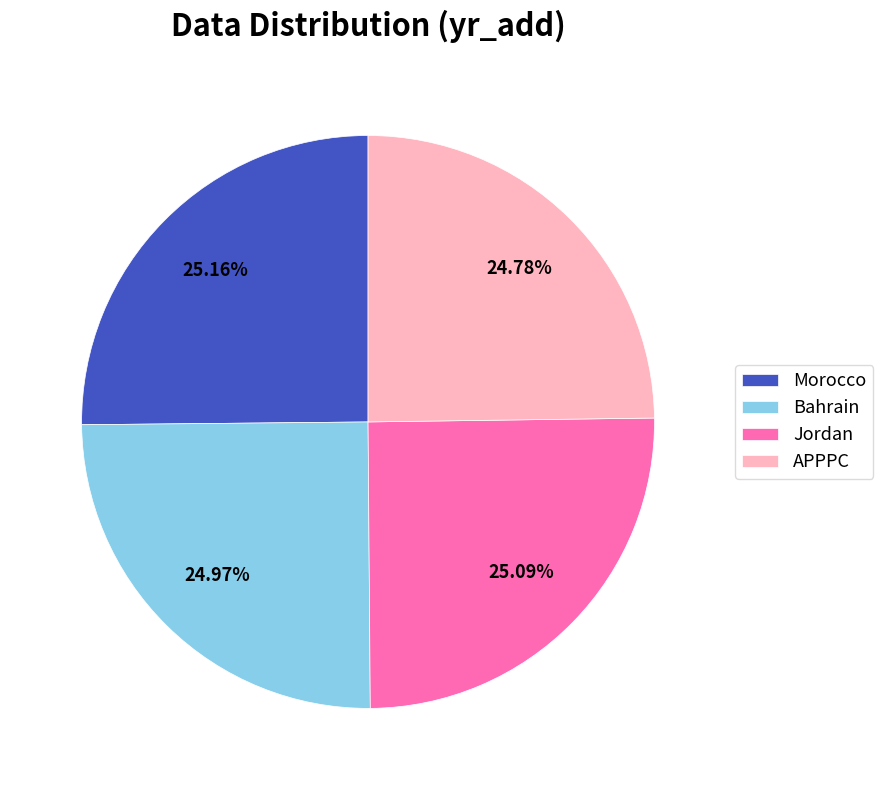

Approximately how many times larger is the value at Morocco compared to APPPC?

1.0